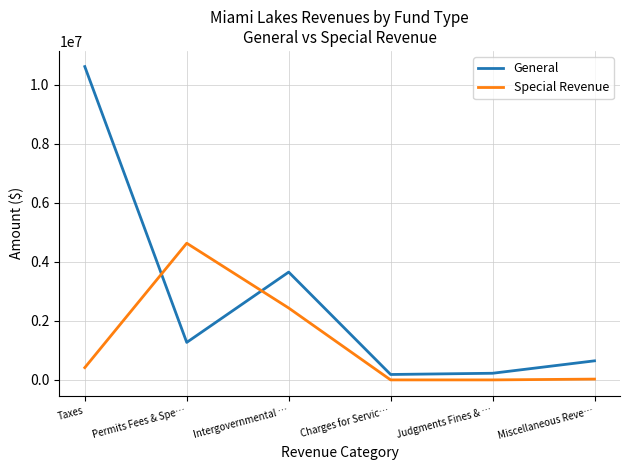

Which series has the widest spread of values?

General